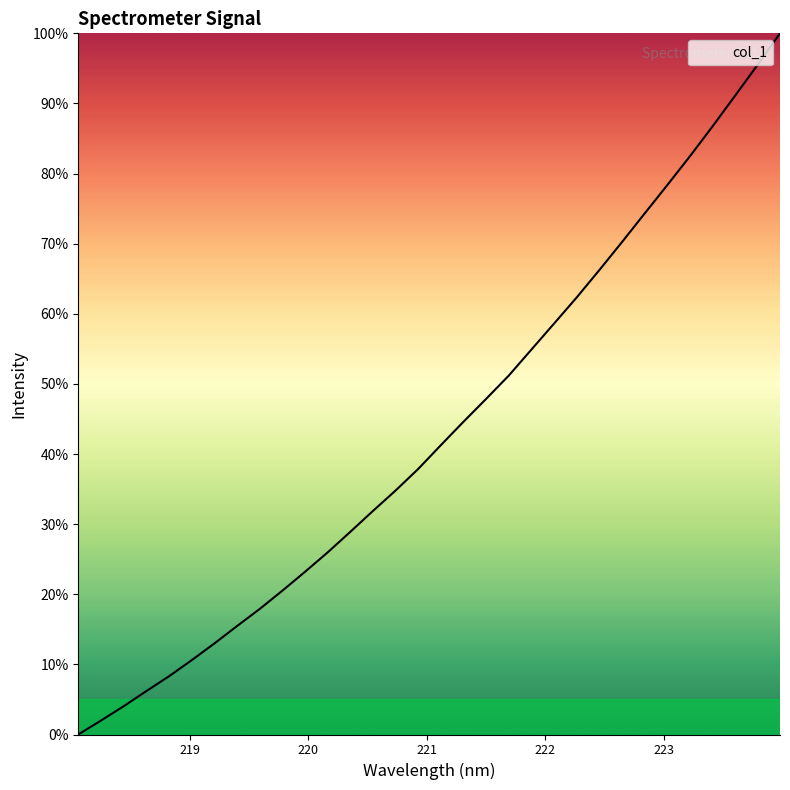

What is the maximum value shown in the chart?

100.0